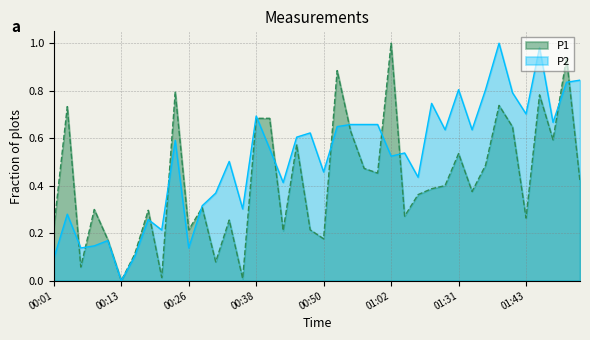

Where do P2 and P1 first cross each other?

00:03 and 00:06